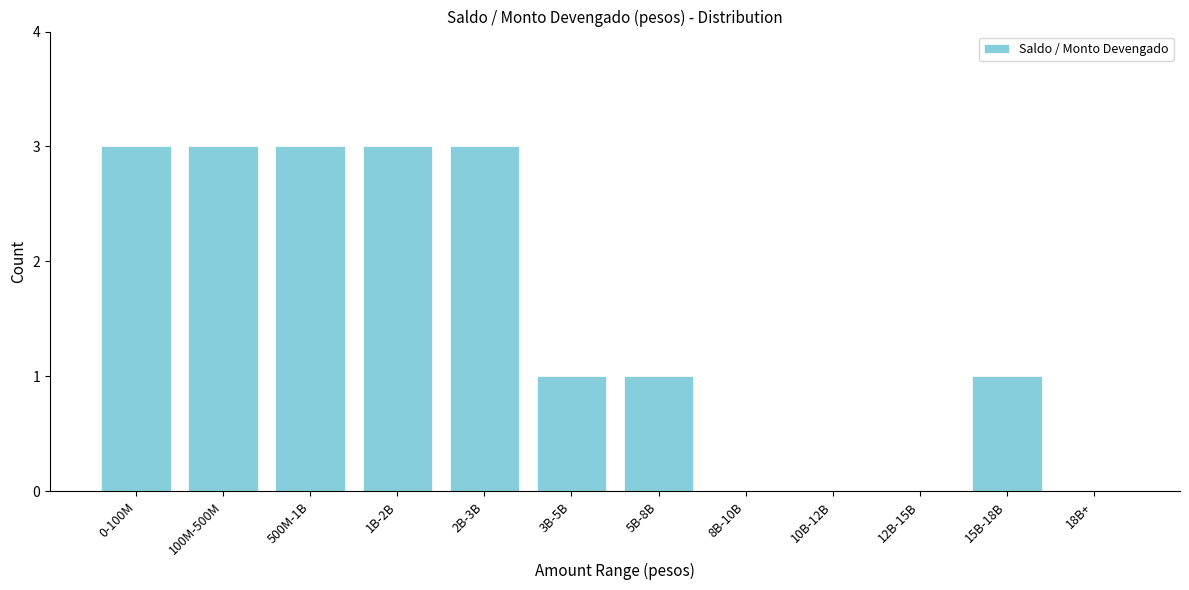

Reading right to left, extract all data points from this chart.

18B+=0	15B-18B=1	12B-15B=0	10B-12B=0	8B-10B=0	5B-8B=1	3B-5B=1	2B-3B=3	1B-2B=3	500M-1B=3	100M-500M=3	0-100M=3